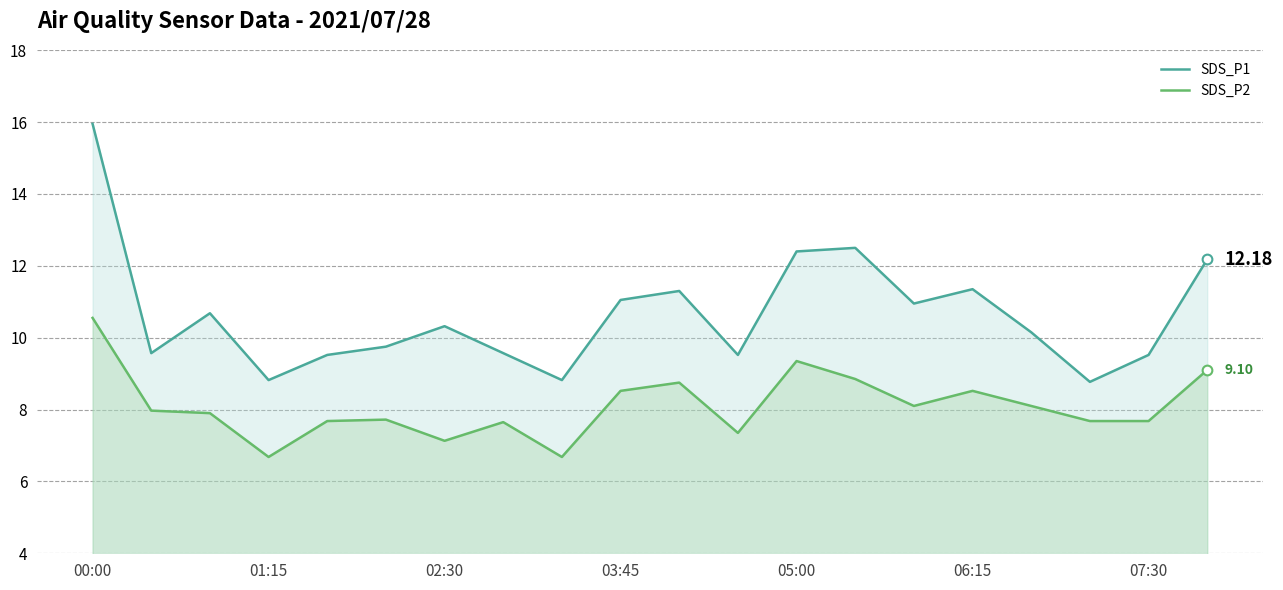

Between 10 and 19, which series saw the biggest shift?

SDS_P1